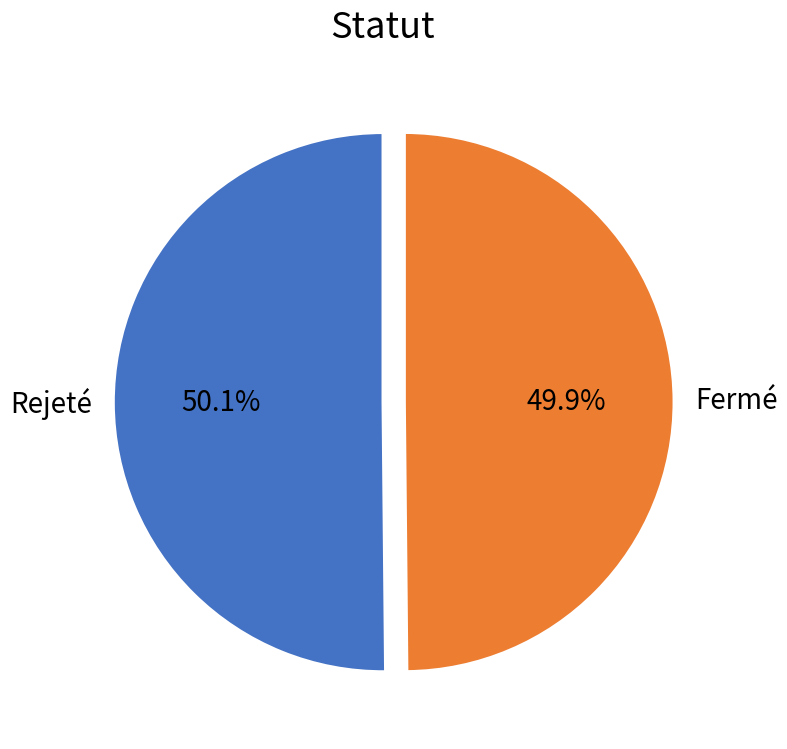

Approximately how many times larger is the value at Fermé compared to Rejeté?

1.0